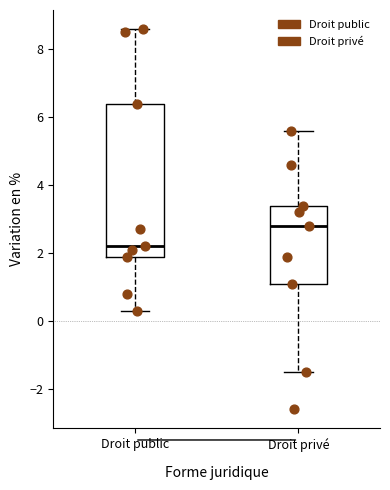

Where does the lower whisker of the box for Droit public end on the y-axis? The values are not printed on the chart, so give them approximately, as read against the axis.

0.4